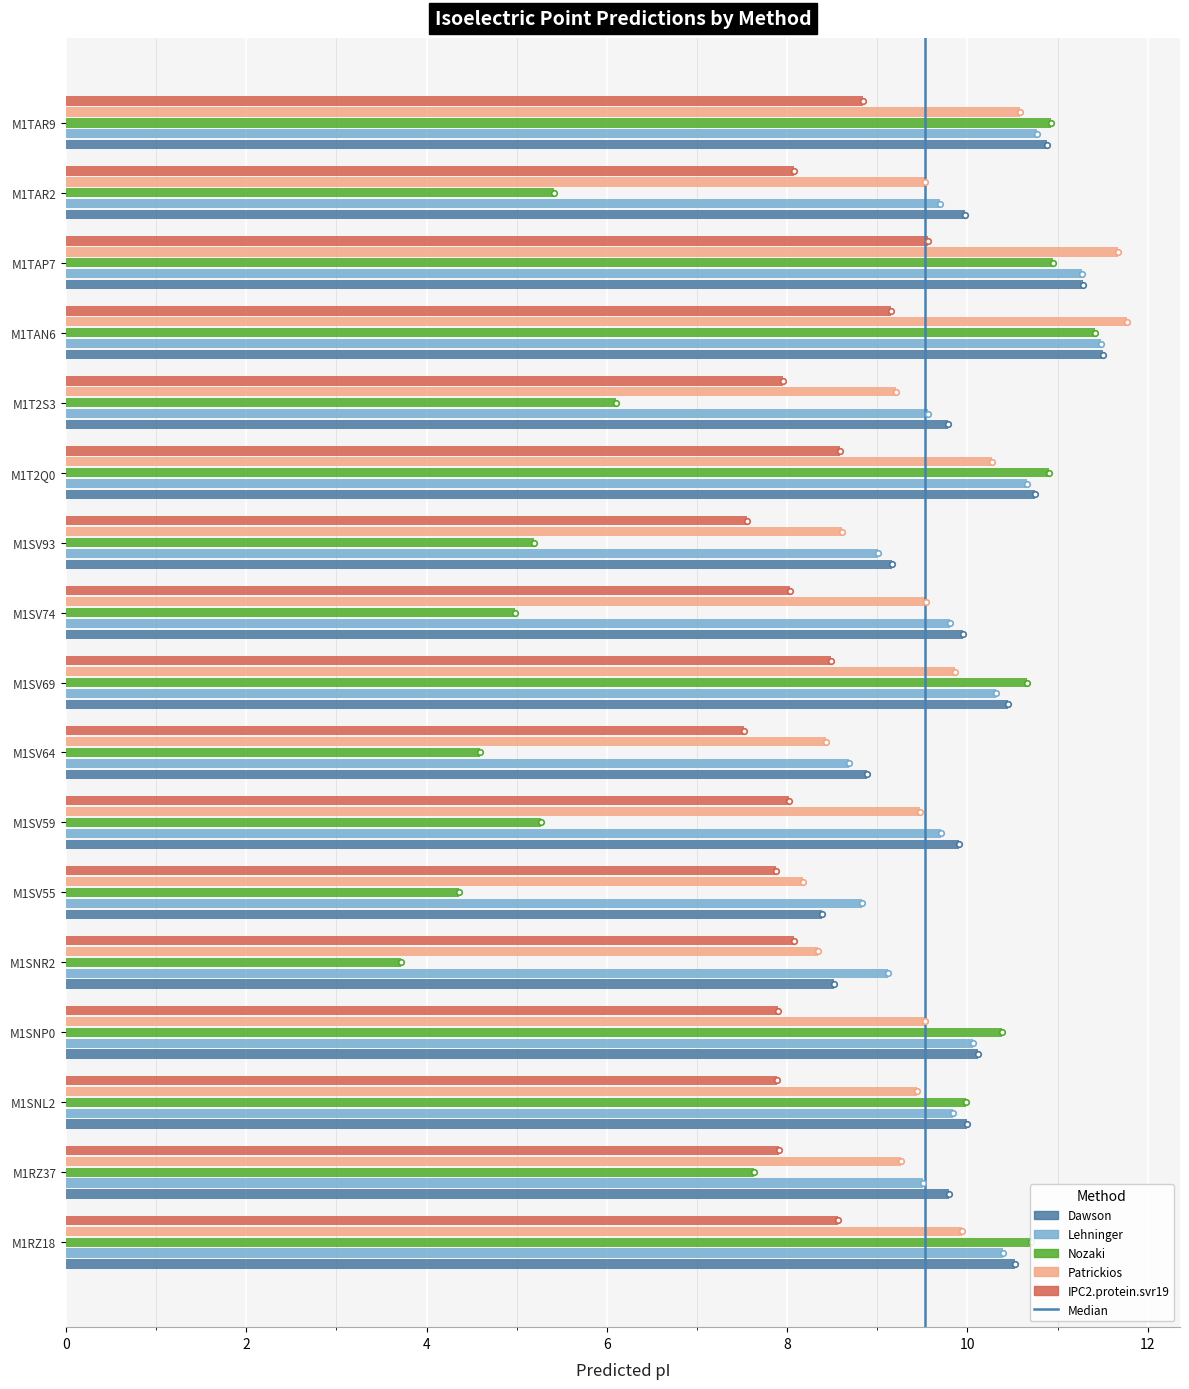

What is the difference between the Nozaki values at M1SNP0 and M1SV59?

5.1